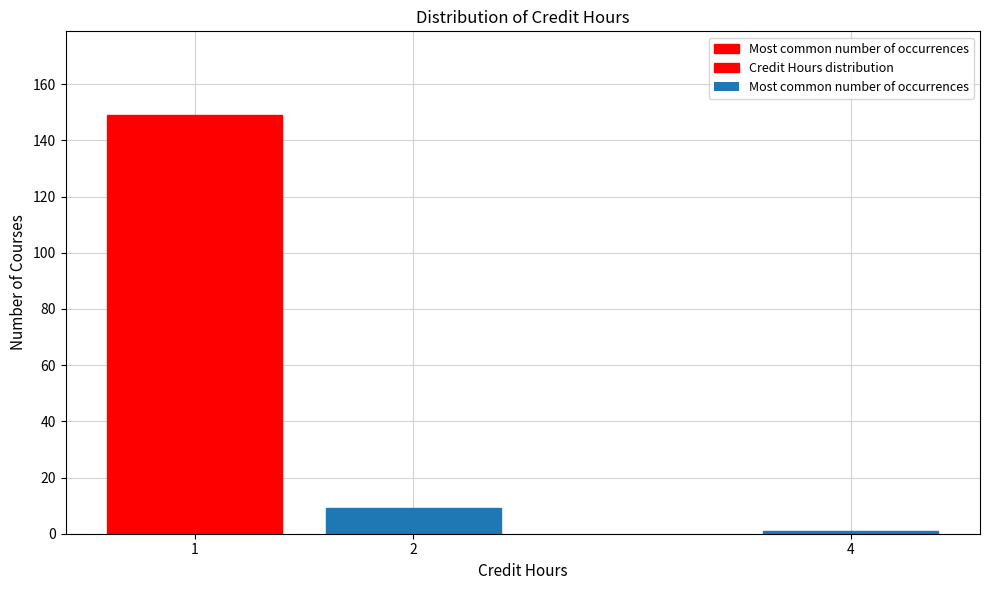

Reading left to right, what are all the values shown in this chart?

1=149	2=9	4=1